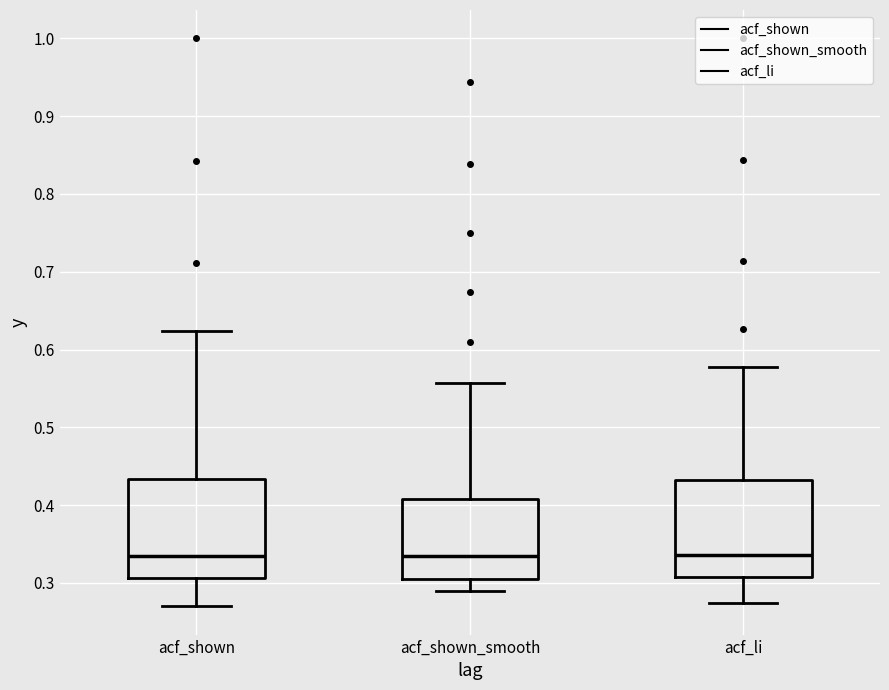

Reading left to right, transcribe this box plot: for each box, give where its median line is, the range the box spans, and where its two whiskers end, as read against the y-axis. The values are not printed on the chart, so give them approximately, as read against the axis.

acf_shown: median 0.34, box 0.31 to 0.43, whiskers 0.27 to 0.62
acf_shown_smooth: median 0.33, box 0.31 to 0.41, whiskers 0.29 to 0.56
acf_li: median 0.34, box 0.31 to 0.43, whiskers 0.27 to 0.58